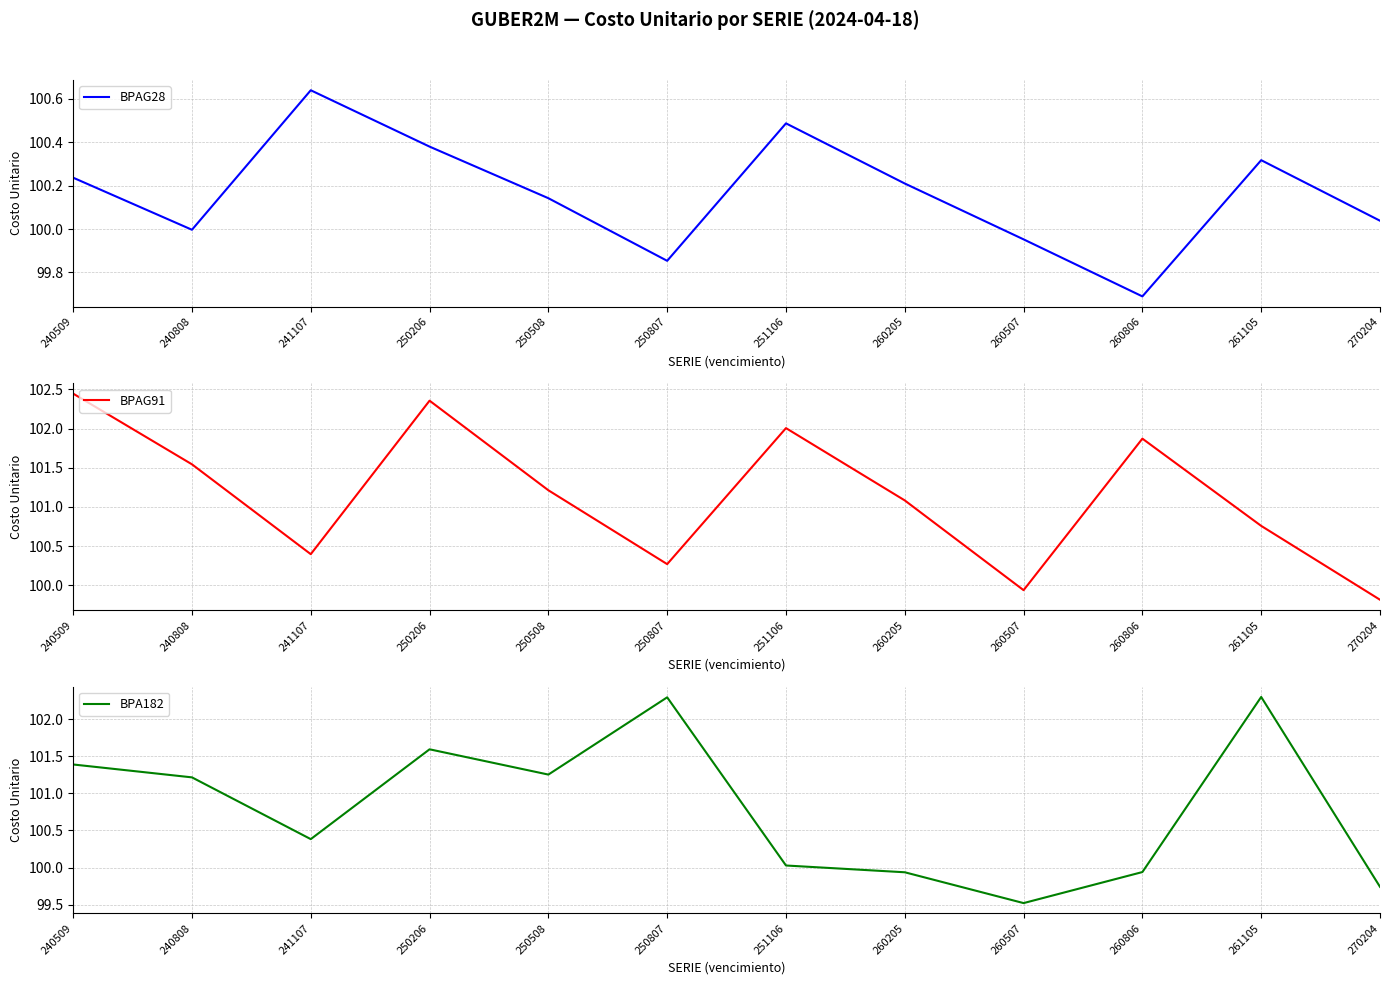

Which series has the largest total across all categories?

BPAG91